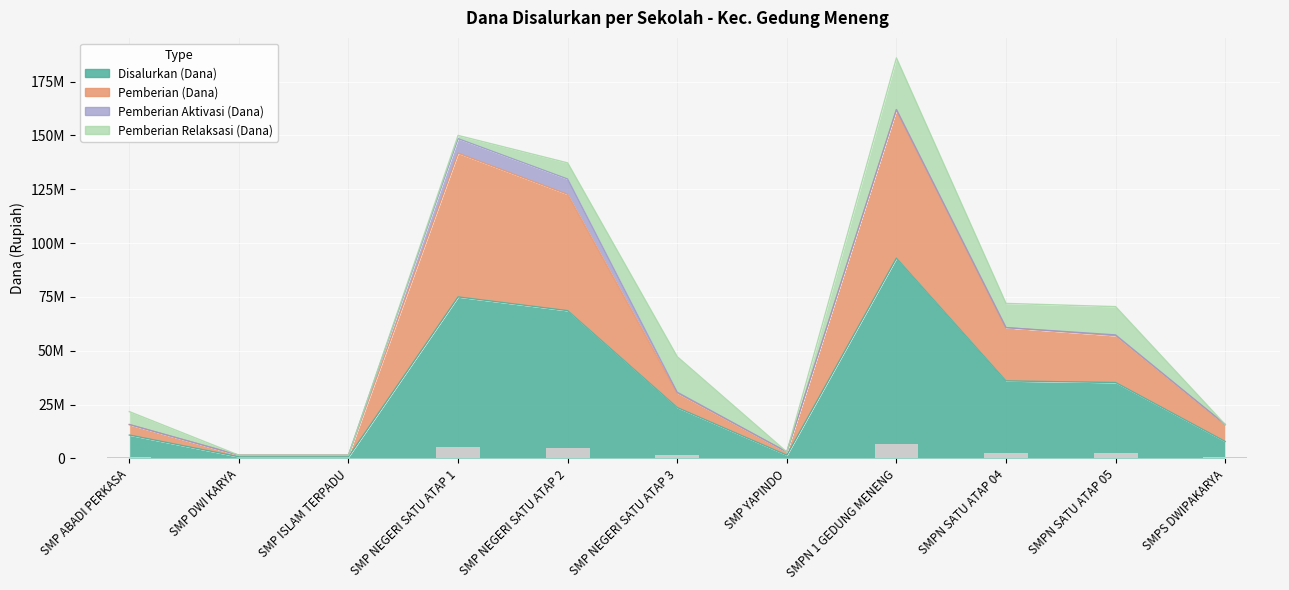

What is the difference between the Disalurkan (Dana) values at SMP DWI KARYA and SMP YAPINDO?

750000